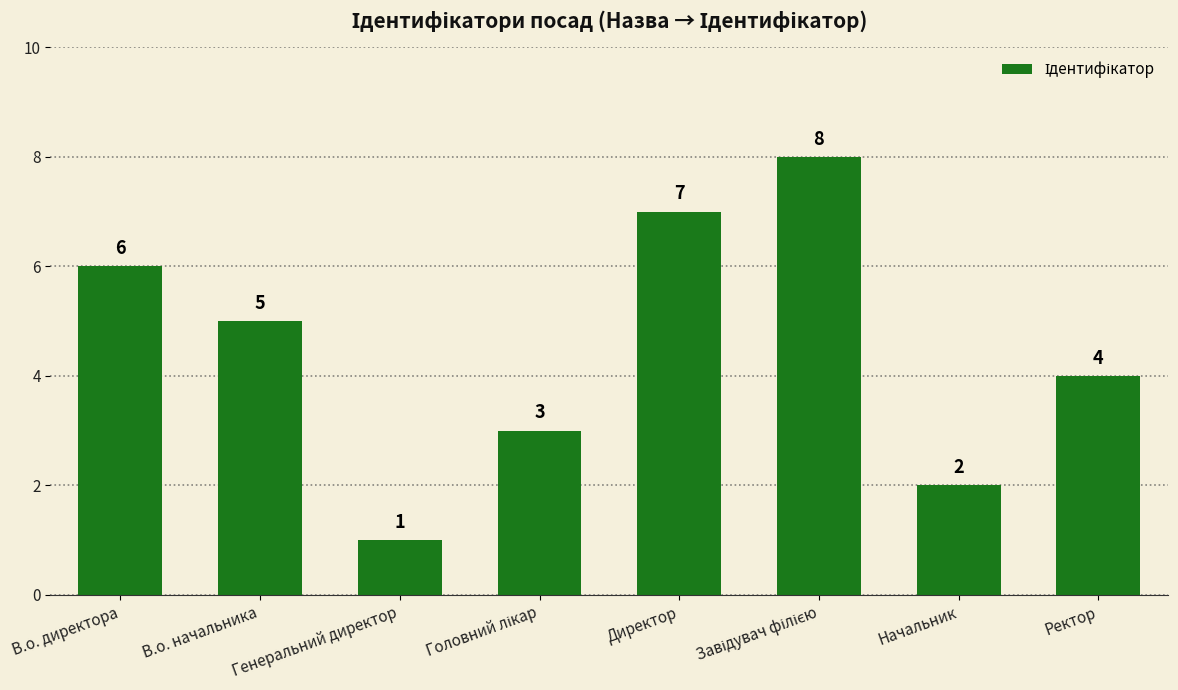

Count the values in the range 3 to 7.

5